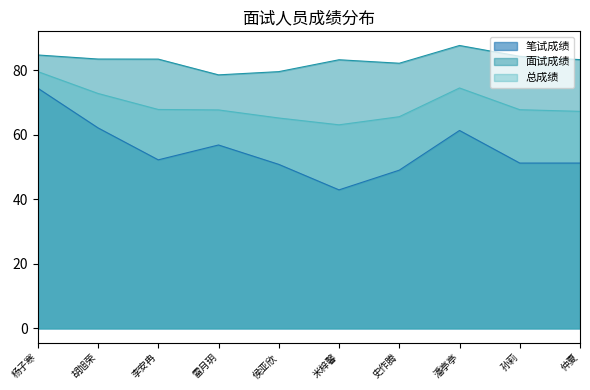

At which label does 总成绩 first exceed 67?

杨子寒